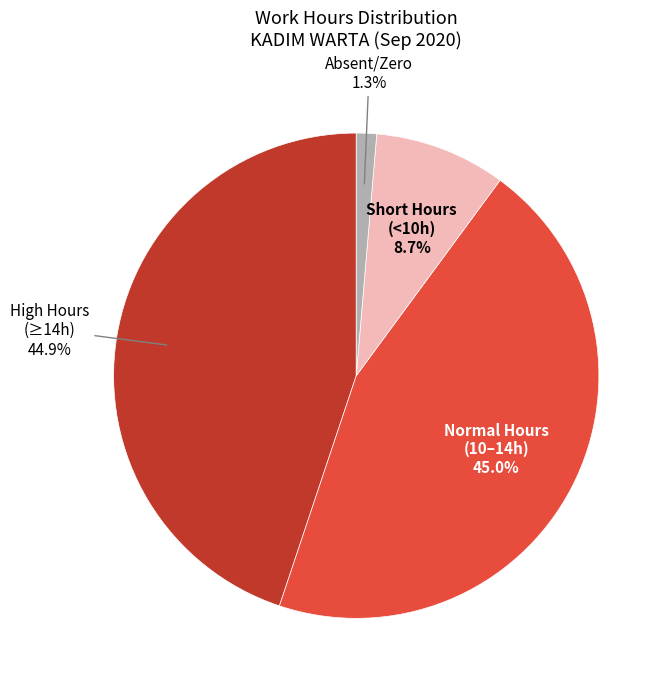

Which has a higher value, Absent/Zero or Short Hours (<10h)?

Short Hours (<10h)